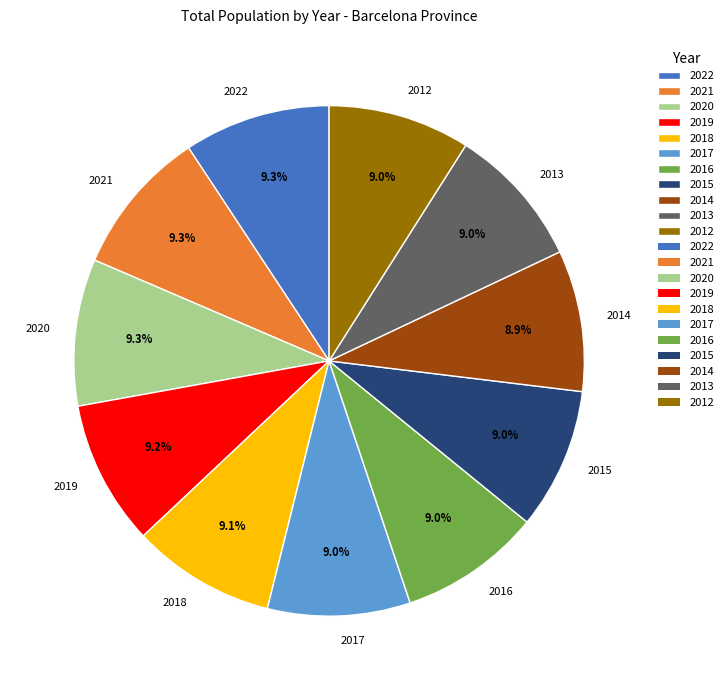

How many slices are in this pie chart?

11